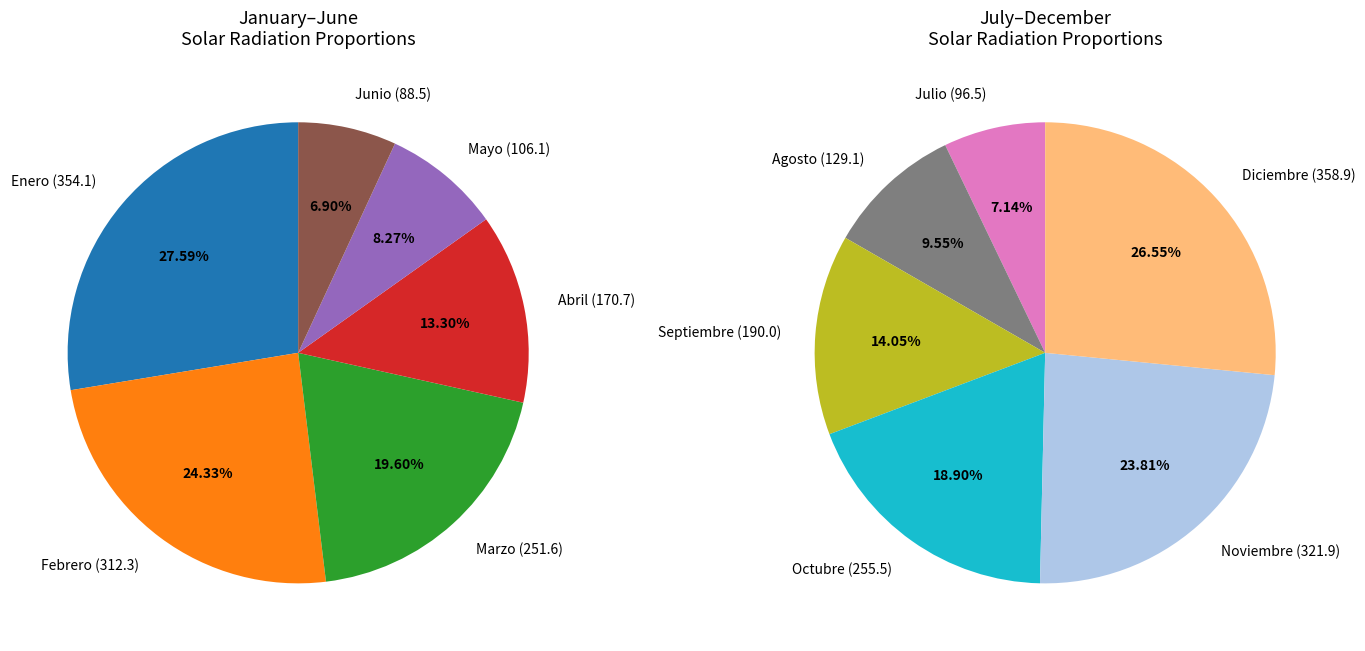

What is the smallest slice in the pie chart?

Junio